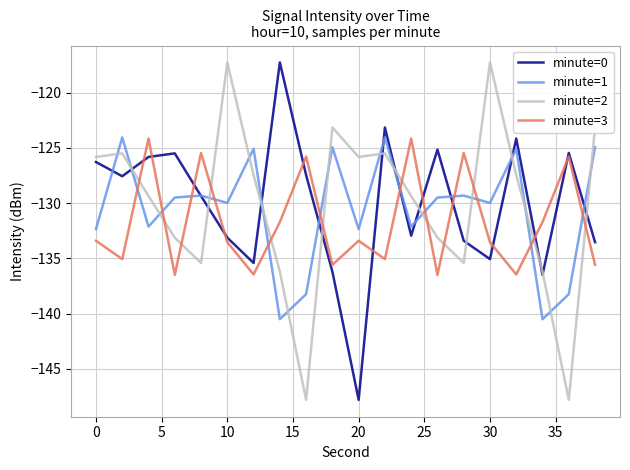

What is the minimum value shown in the chart?

-147.8